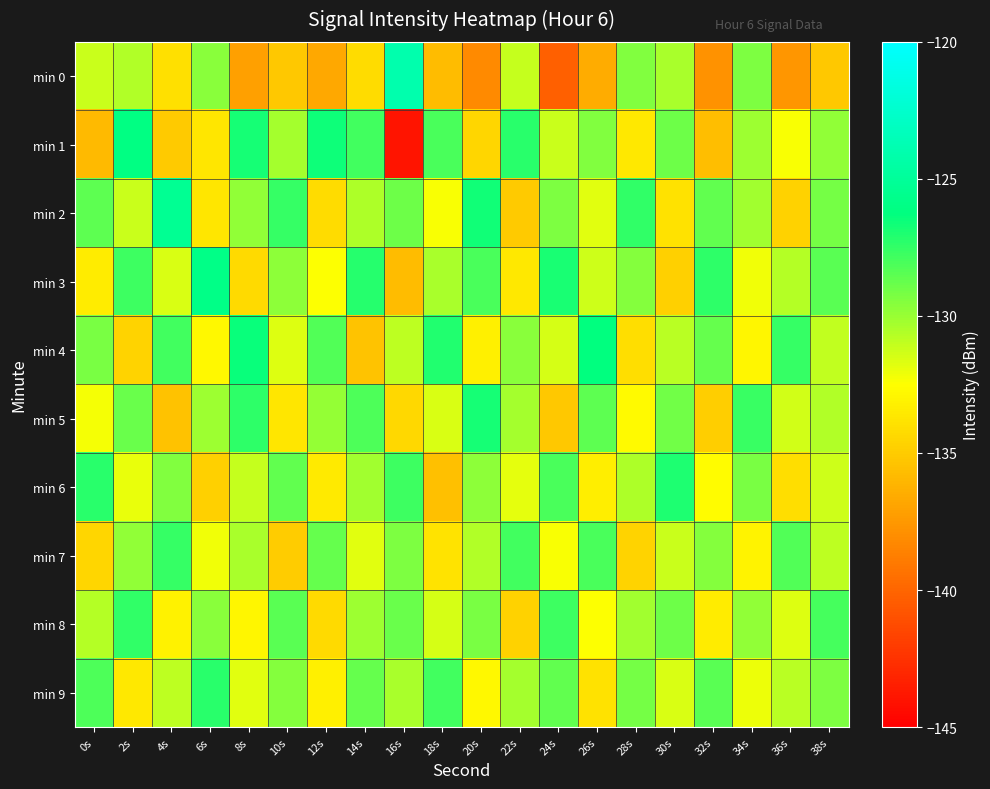

At which category is the sum across all series the highest?

2s